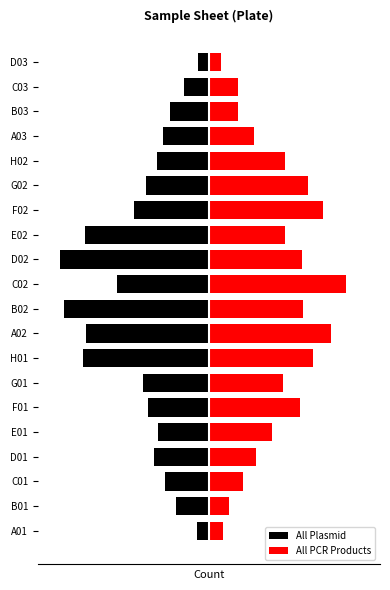

What is the maximum value for All Plasmid?

-0.9